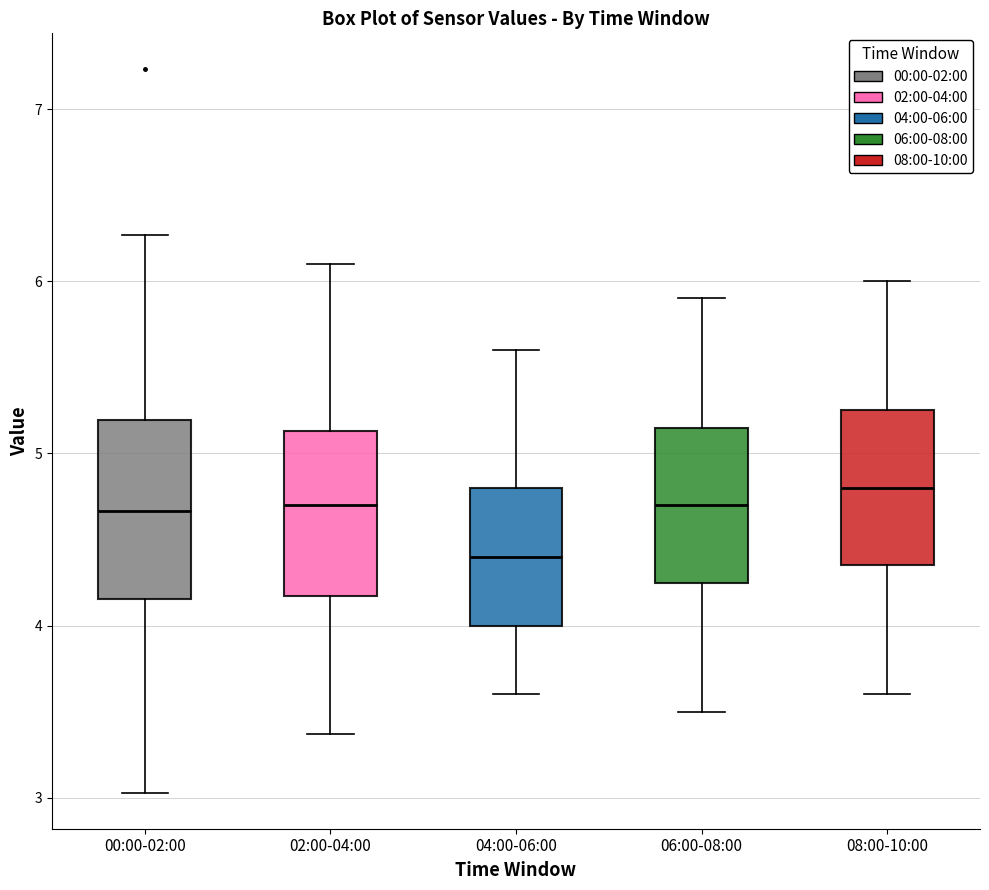

Which box's median line is the lowest?

04:00-06:00